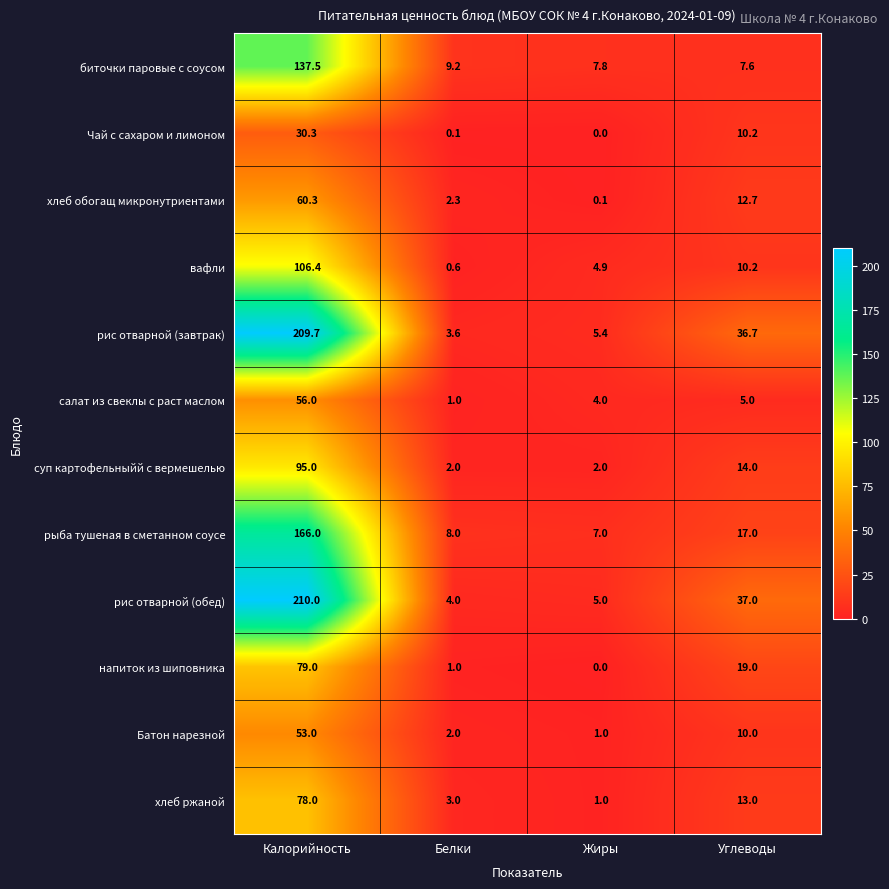

What is the difference between the second highest and minimum values in the рис отварной (завтрак) series?

33.1